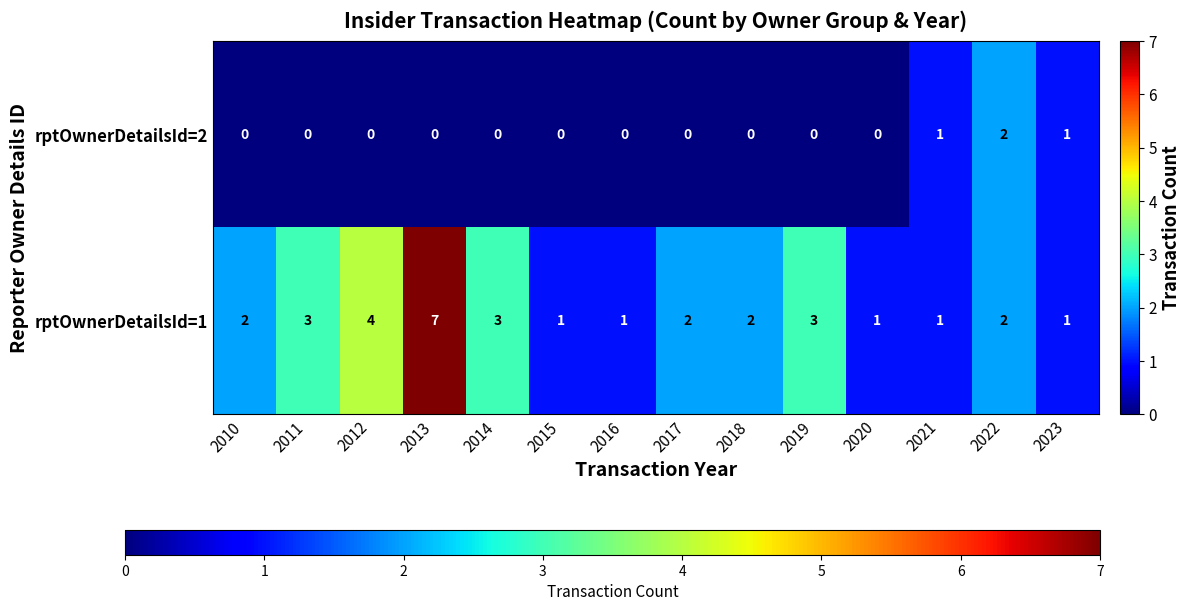

Reading left to right, transcribe all the data shown in this chart.

rptOwnerDetailsId=2: 0	0	0	0	0	0	0	0	0	0	0	1	2	1
rptOwnerDetailsId=1: 2	3	4	7	3	1	1	2	2	3	1	1	2	1